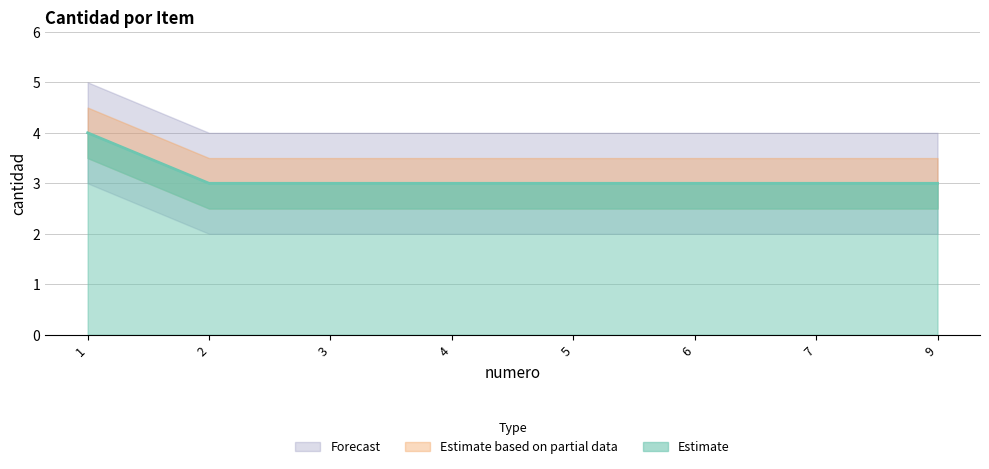

How many categories are shown in the chart?

8